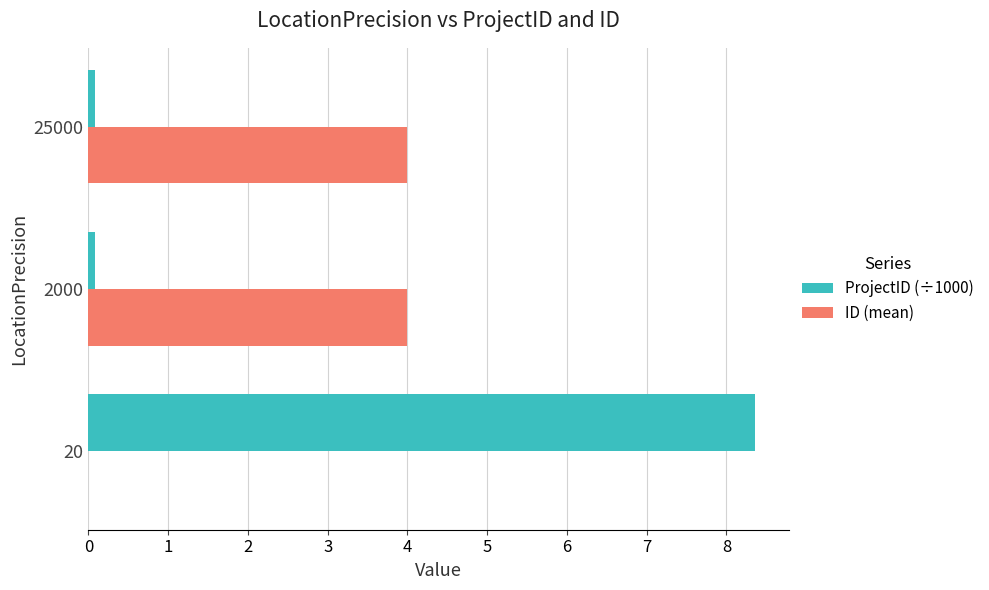

What are all the series names shown in the legend?

ProjectID (÷1000), ID (mean)